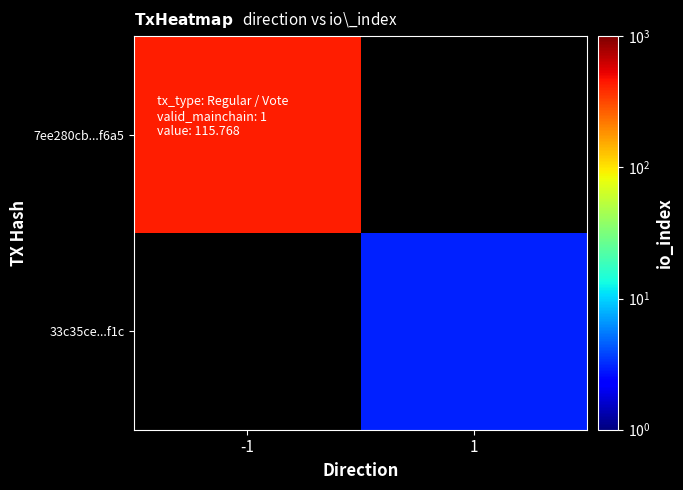

The value of 7ee280cb...f6a5 at -1 is 429.0. True or false?

True